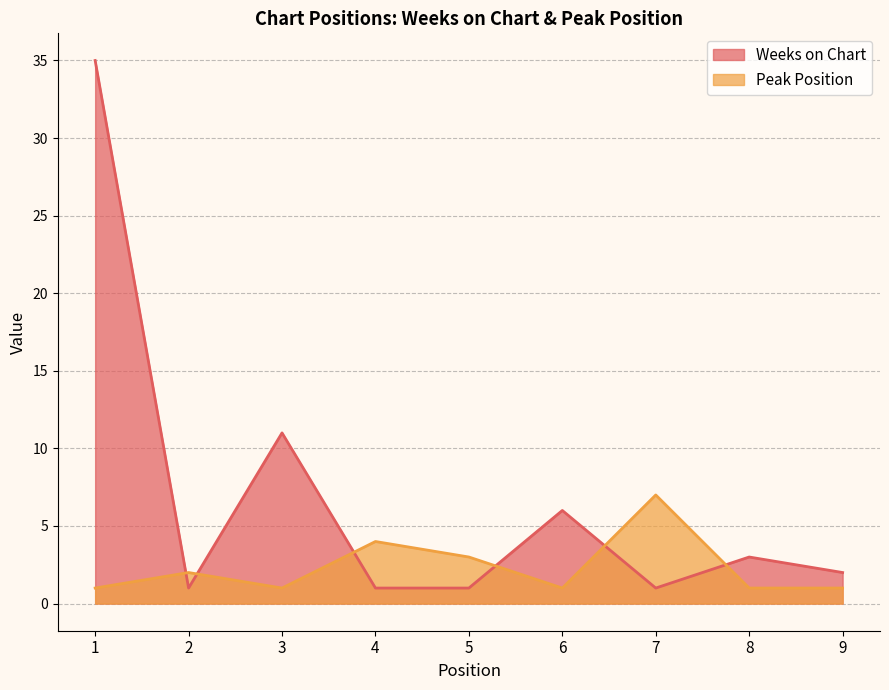

Where is the first local maximum for Peak Position?

2